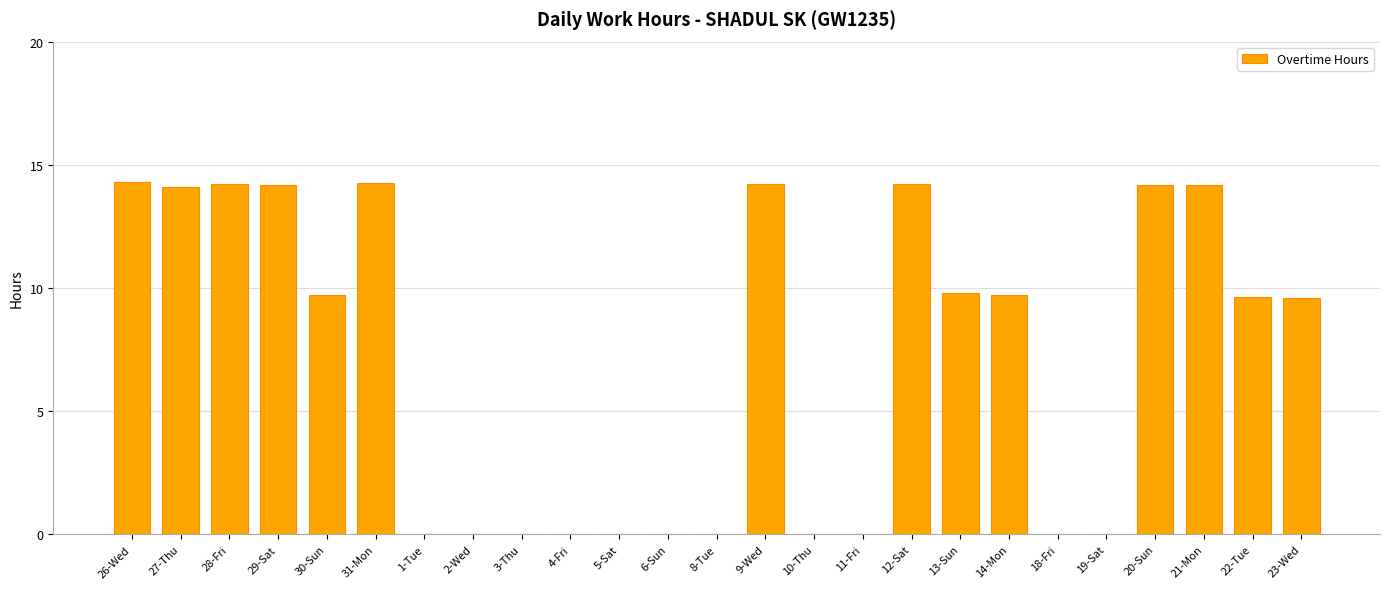

What is the change in value from 27-Thu to 12-Sat?

+0.1